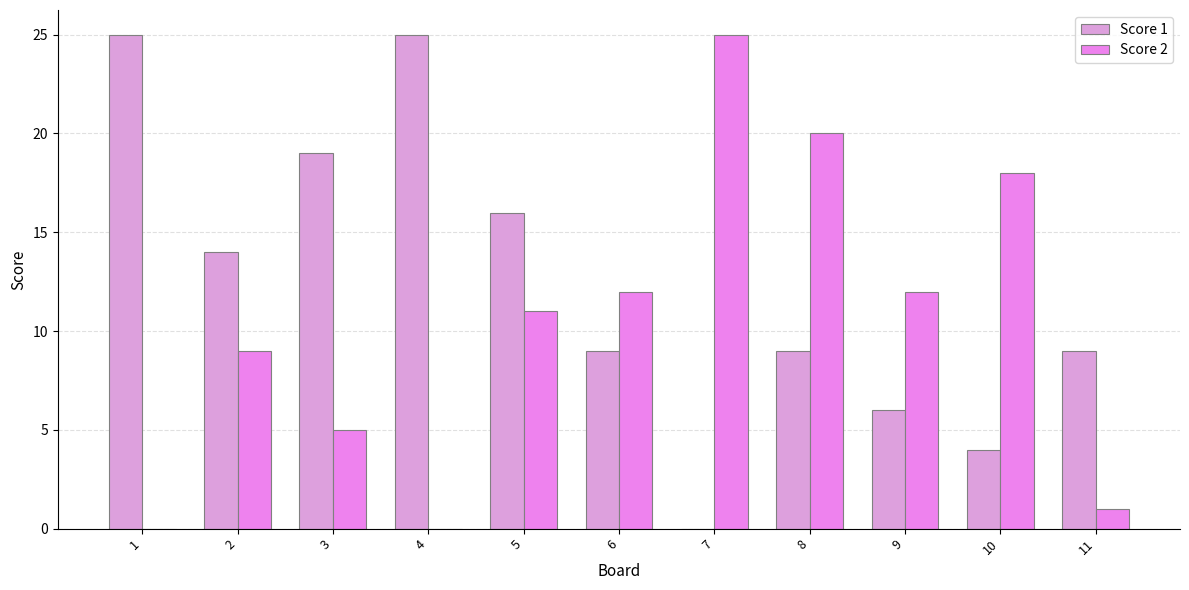

What value does the Score 2 series have at 9, to the nearest 10?

10